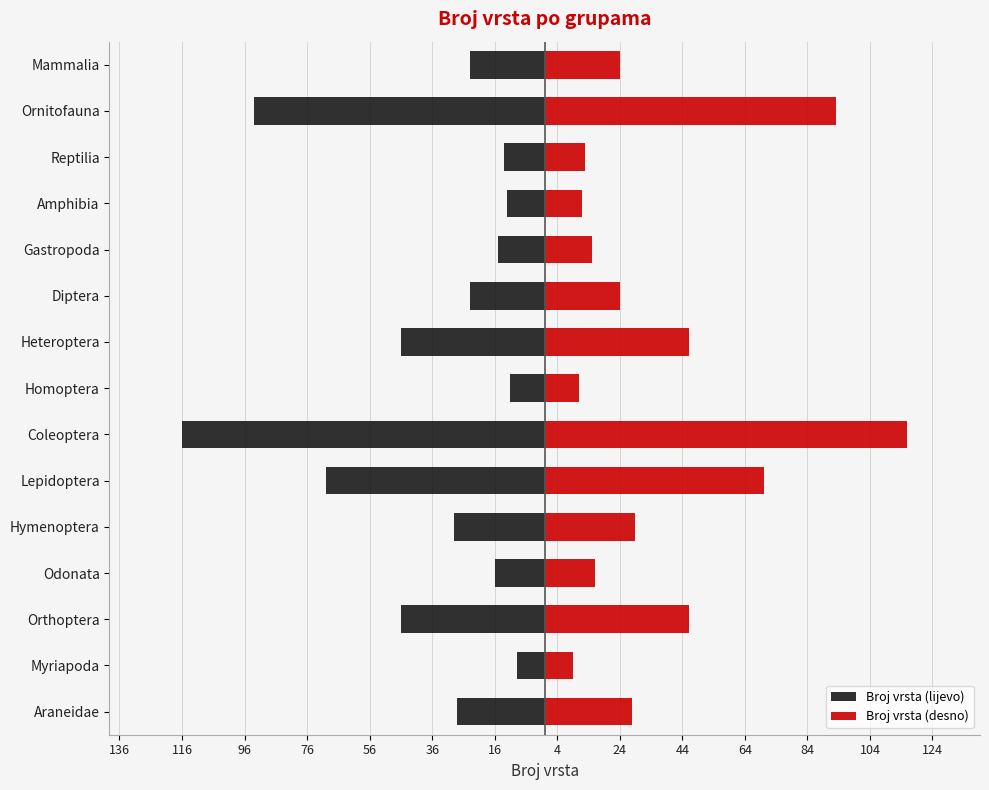

Which series has the largest range (max minus min)?

Broj vrsta (lijevo)